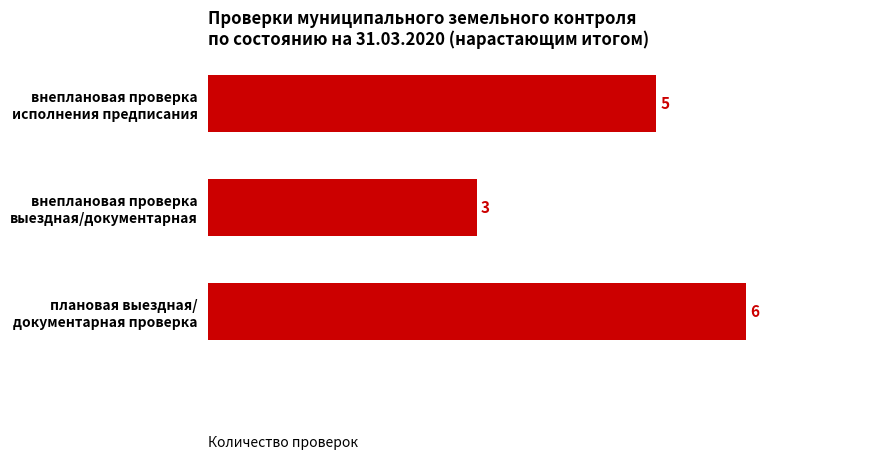

What is the average value?

5